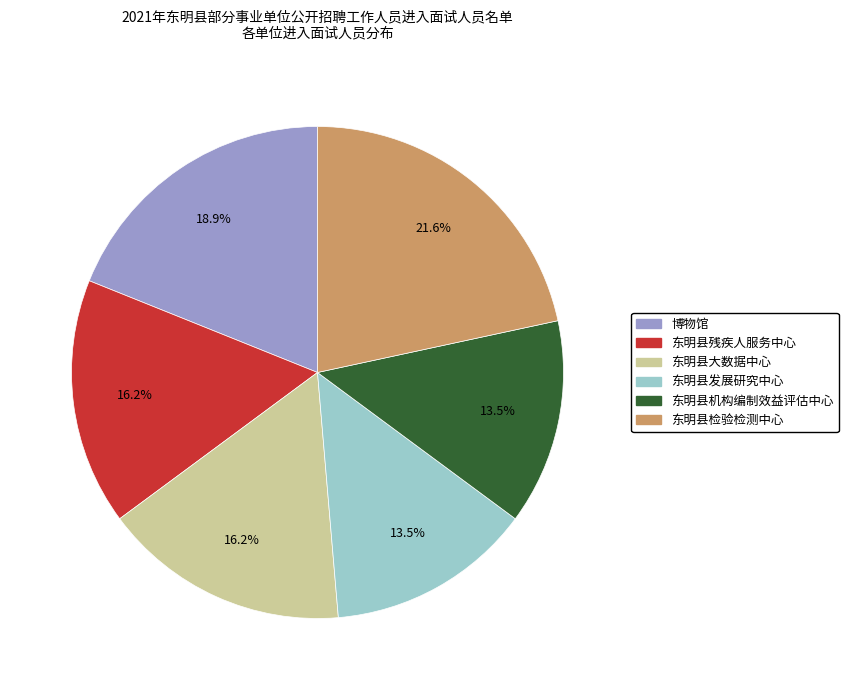

Is 东明县机构编制效益评估中心 the majority of the pie?

No